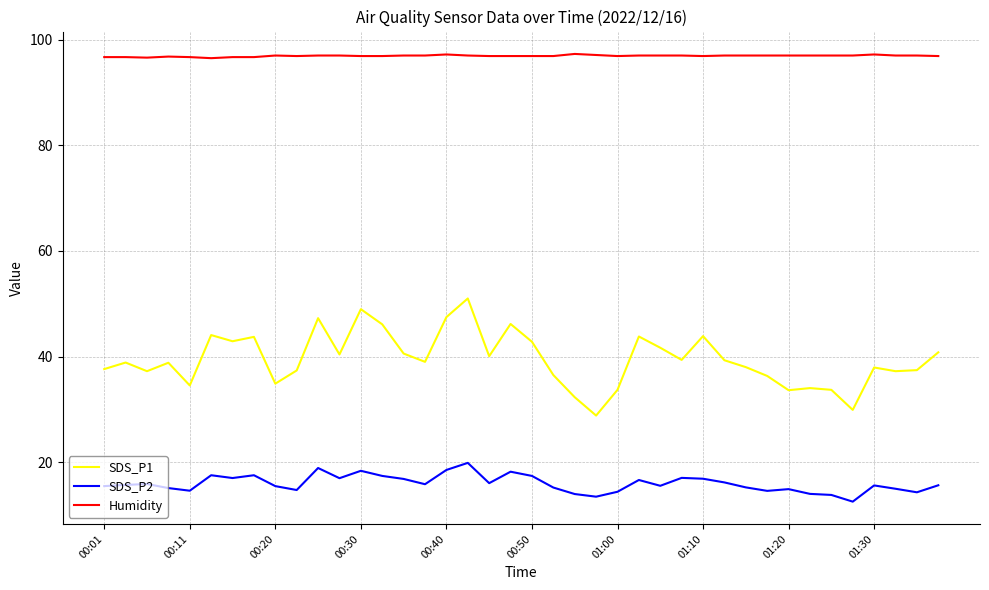

Which series has the largest total across all categories?

Humidity